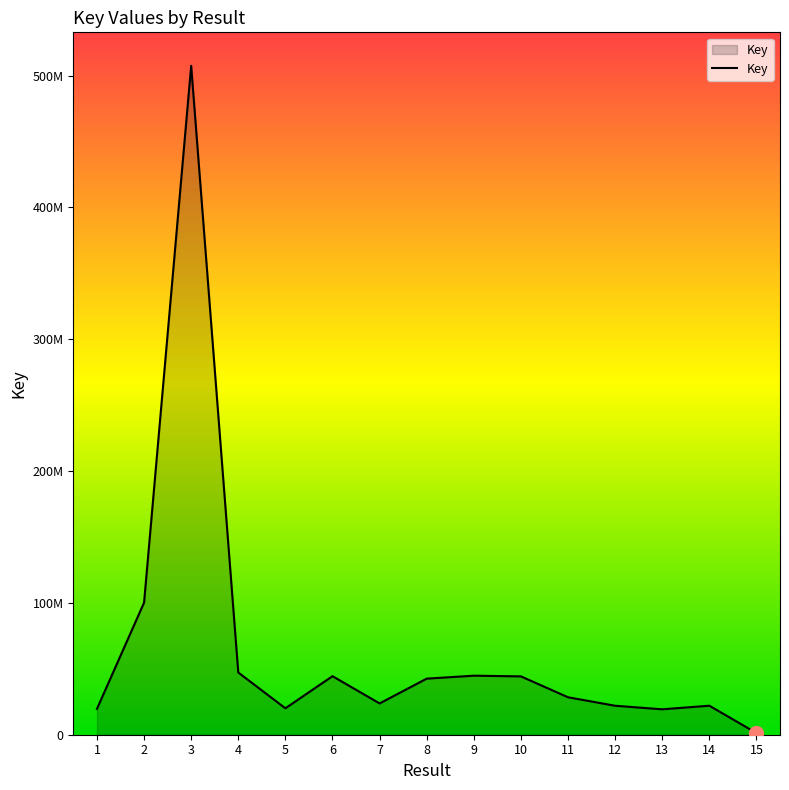

Reading right to left, what are all the values shown in this chart?

15=1260547	14=22010872	13=19275704	12=21977359	11=28412466	10=44261506	9=44778313	8=42535609	7=23742623	6=44409323	5=20053070	4=47187131	3=507441553	2=100197278	1=19626324